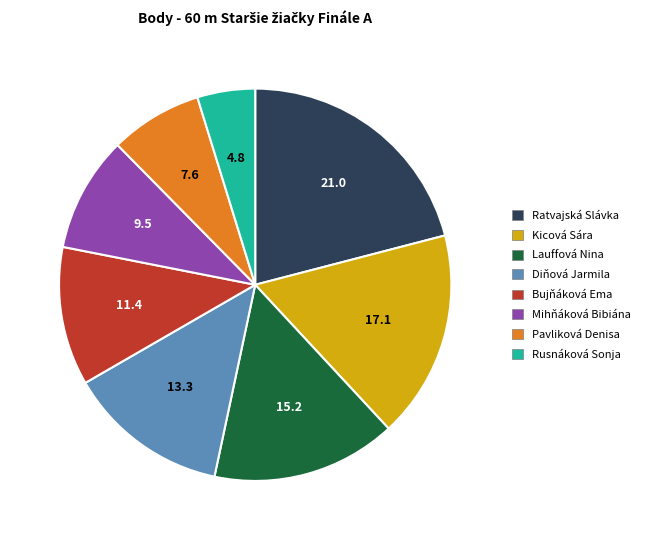

Between Rusnáková Sonja and Mihňáková Bibiána, which is larger?

Mihňáková Bibiána